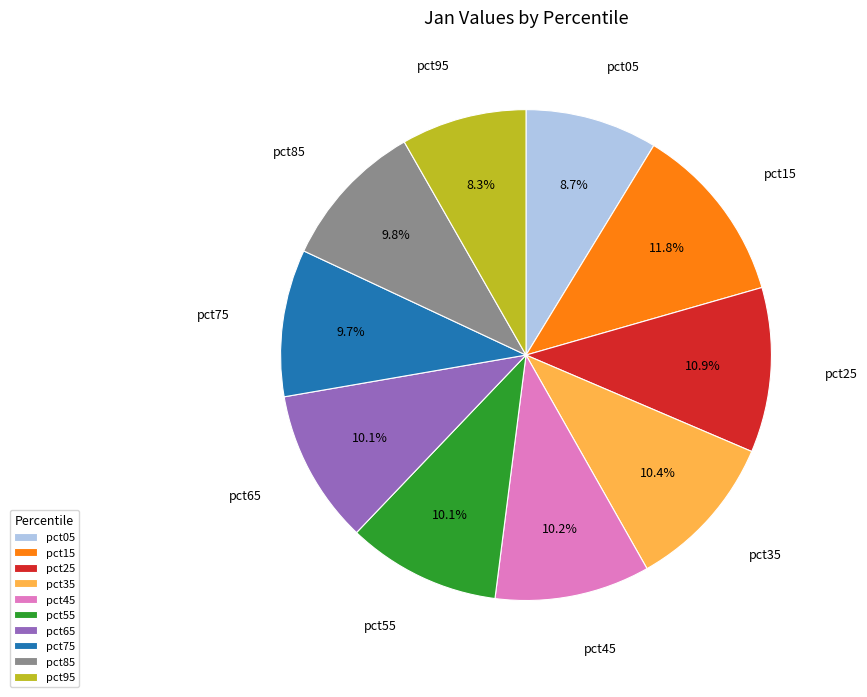

Which category has the biggest portion of the pie?

pct15